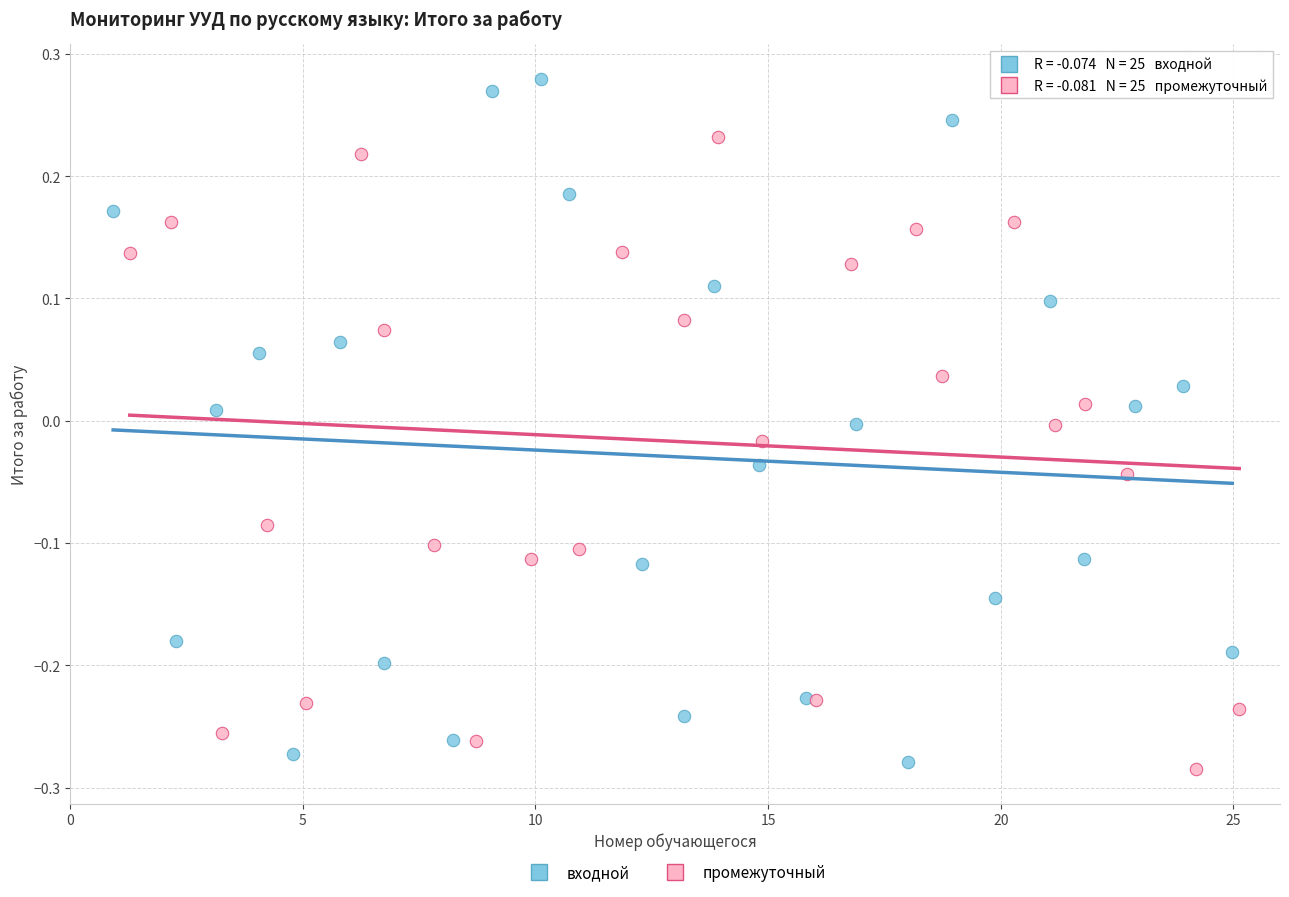

What are all the series names shown in the legend?

входной, промежуточный